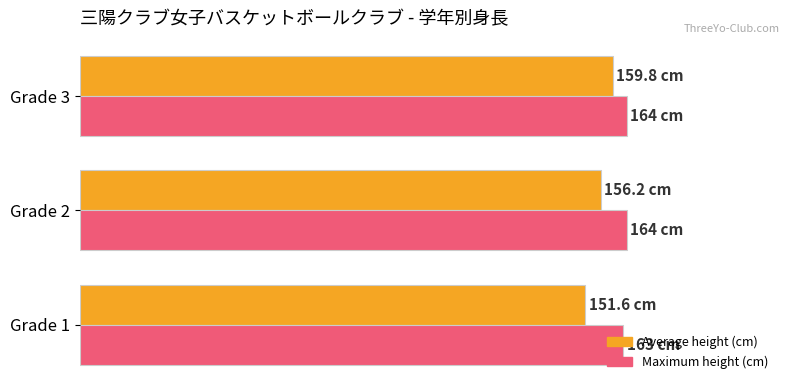

List the labels in order of Average height (cm) value, largest first.

Grade 3, Grade 2, Grade 1